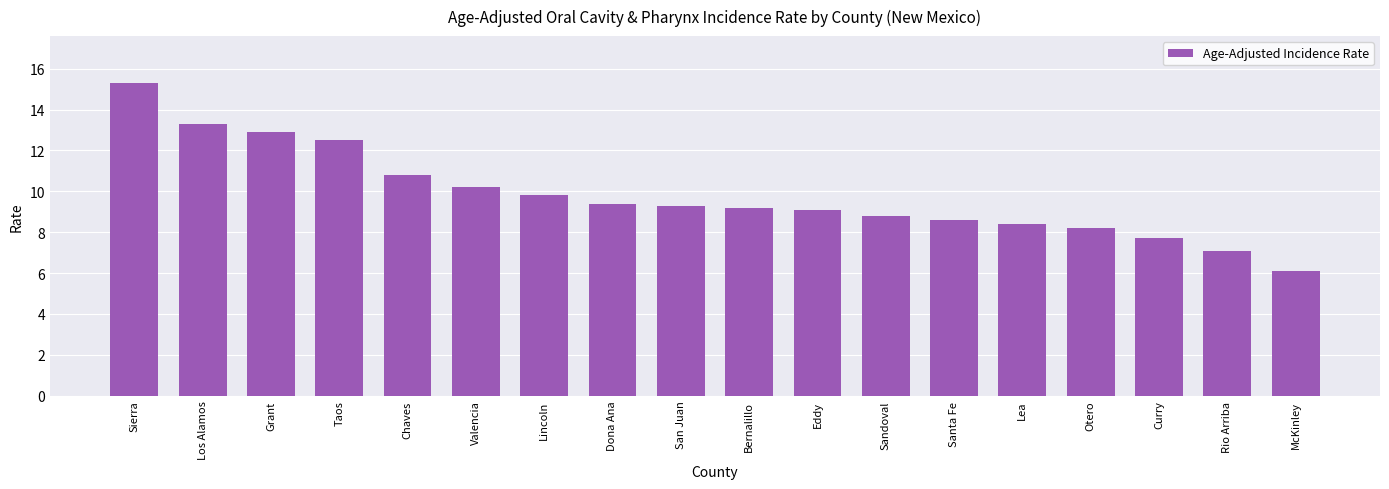

Does the chart contain stacked bars?

No